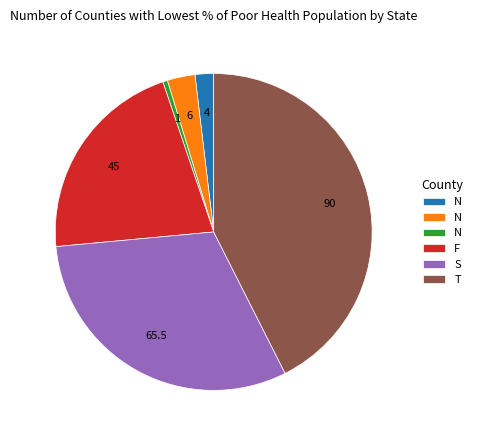

How many segments does this pie chart have?

6